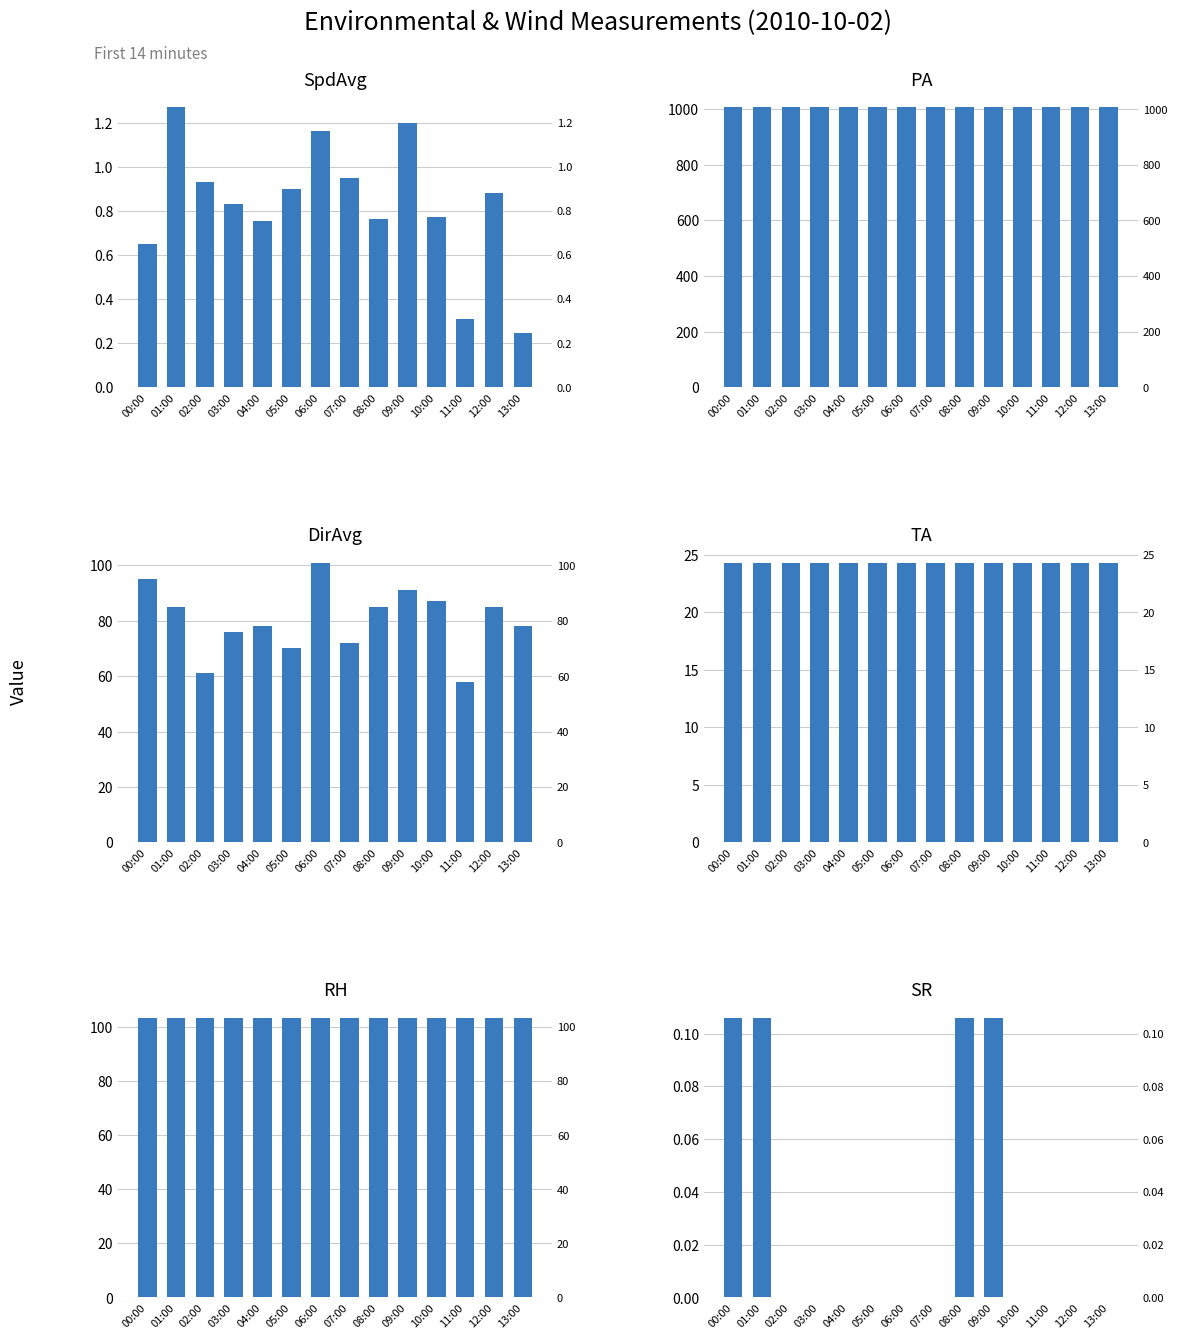

Which series has the widest spread of values?

DirAvg